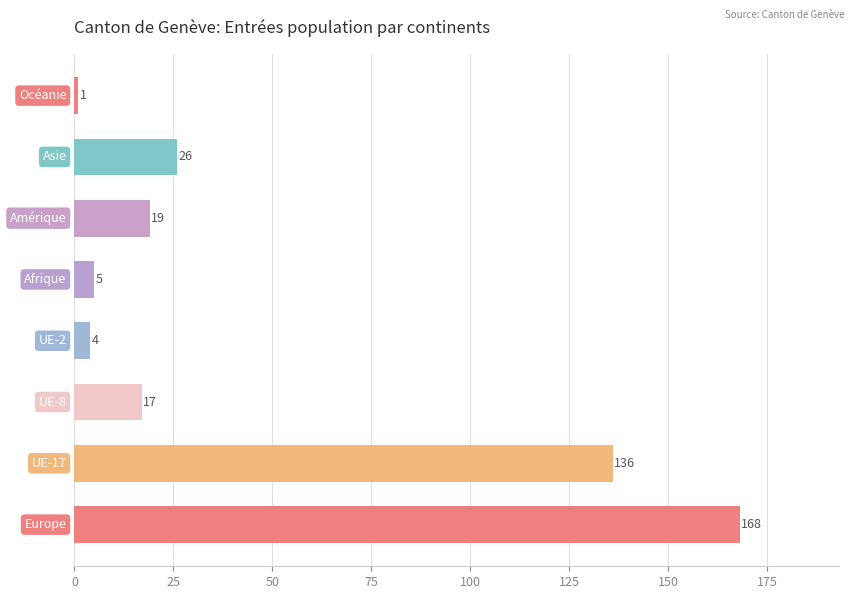

What is the maximum value shown in the chart?

168